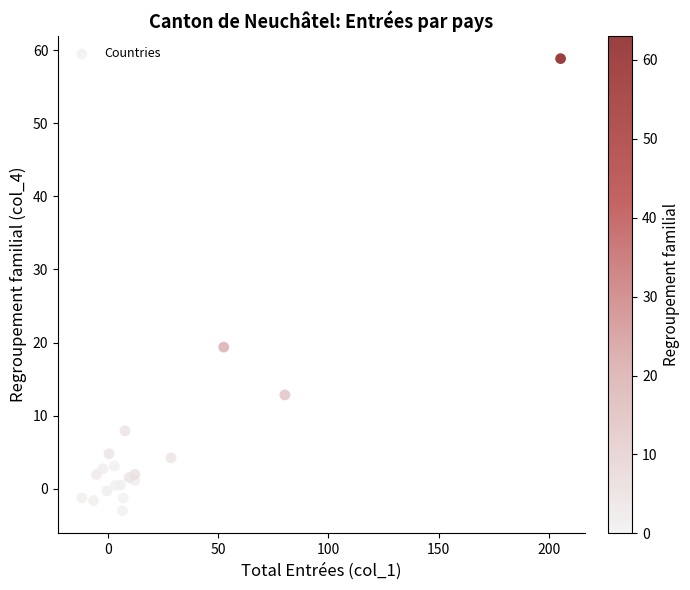

What is the range of Y values (max minus min)?

61.8